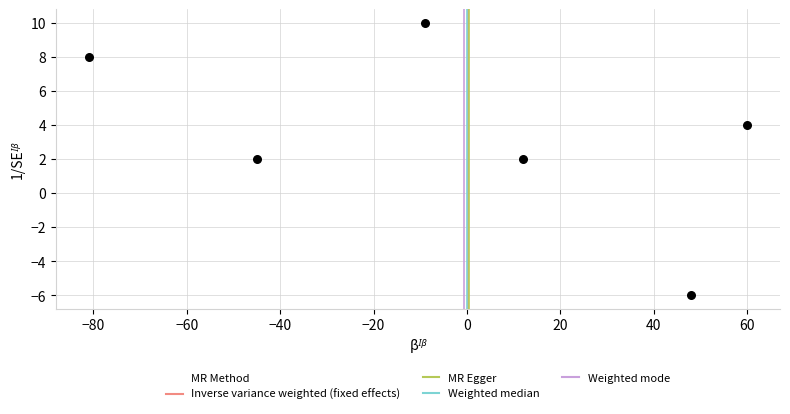

What is the range of X values (max minus min)?

141